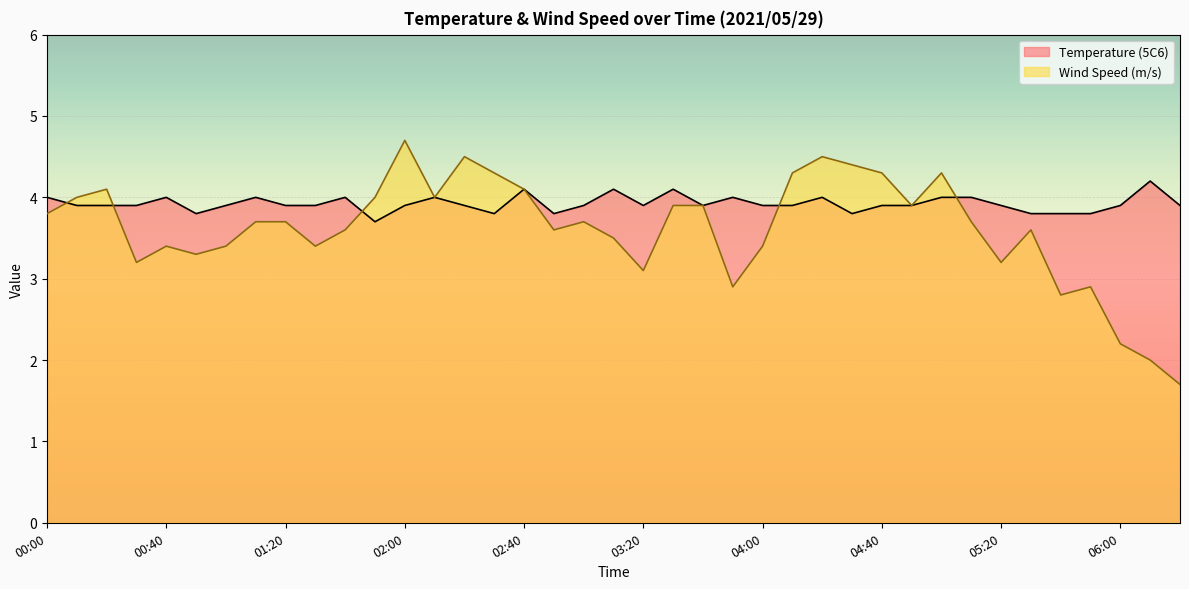

At which category is the sum across all series the highest?

02:00